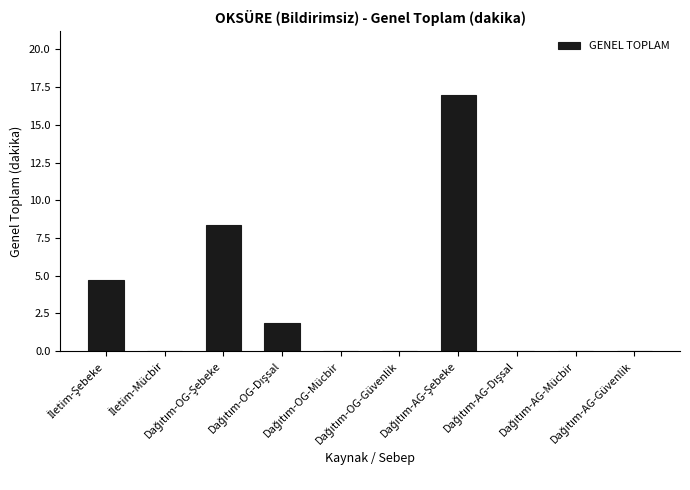

What is the sum of all values?

31.8